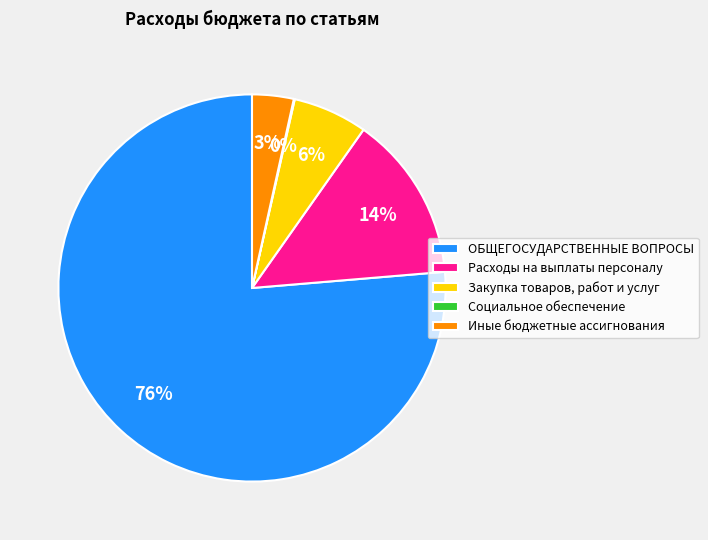

Between Расходы на выплаты персоналу and Иные бюджетные ассигнования, which is larger?

Расходы на выплаты персоналу